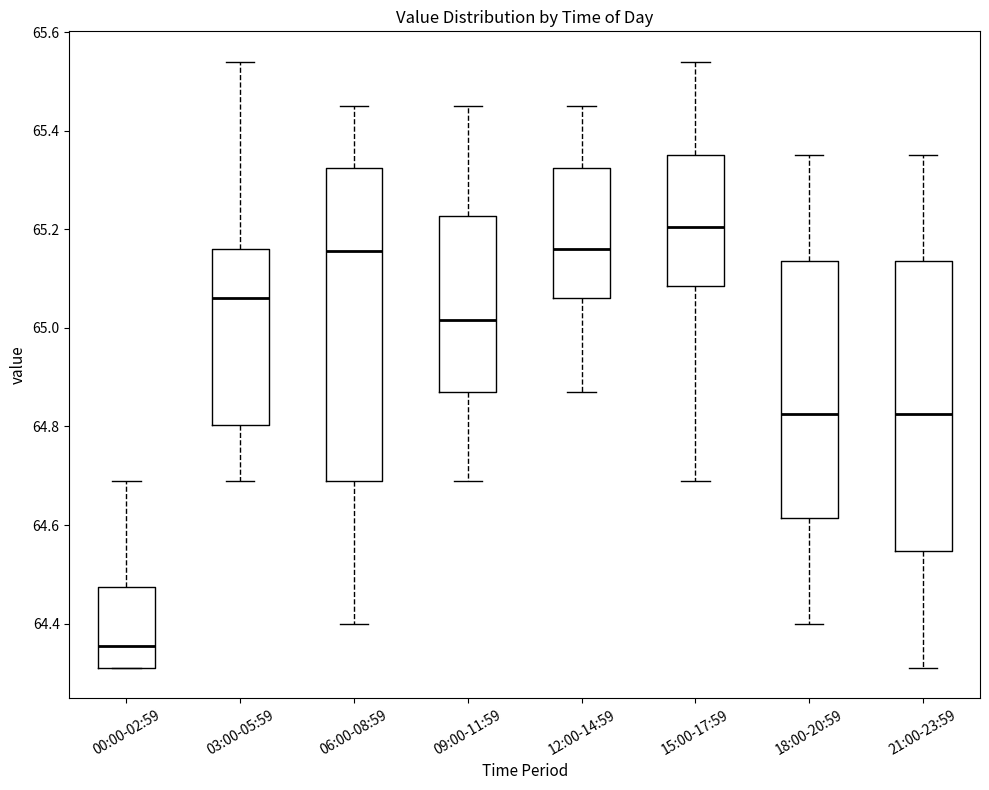

Where is the upper edge of the box for 21:00-23:59 on the y-axis? The values are not printed on the chart, so give them approximately, as read against the axis.

65.14